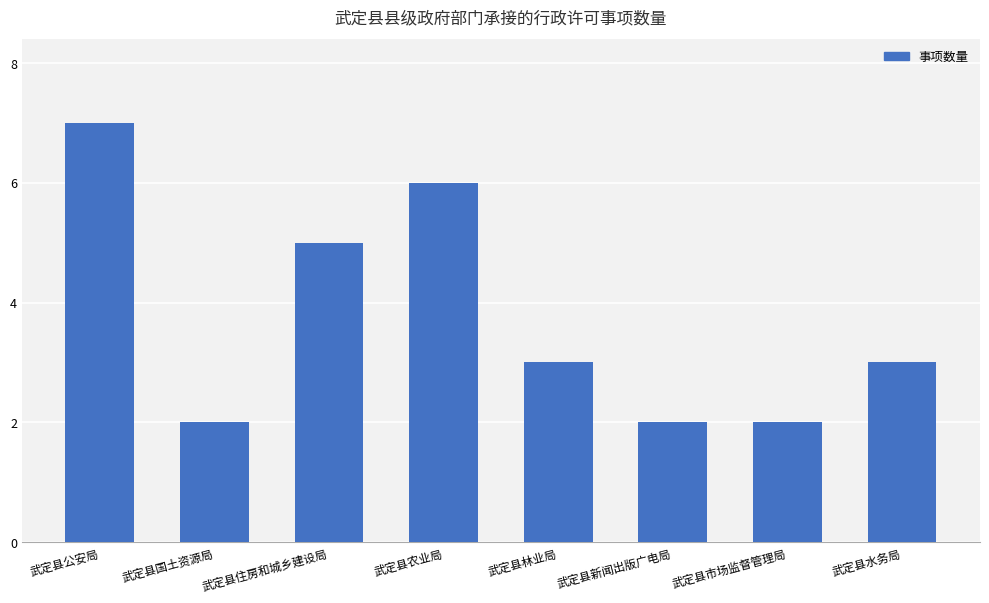

Reading left to right, list all the values displayed in this chart.

武定县公安局=7	武定县国土资源局=2	武定县住房和城乡建设局=5	武定县农业局=6	武定县林业局=3	武定县新闻出版广电局=2	武定县市场监督管理局=2	武定县水务局=3